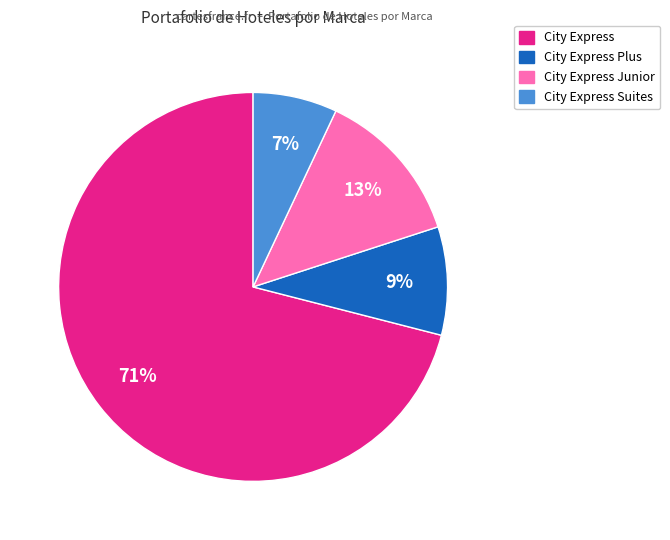

Is there any slice that represents more than half of the pie?

Yes